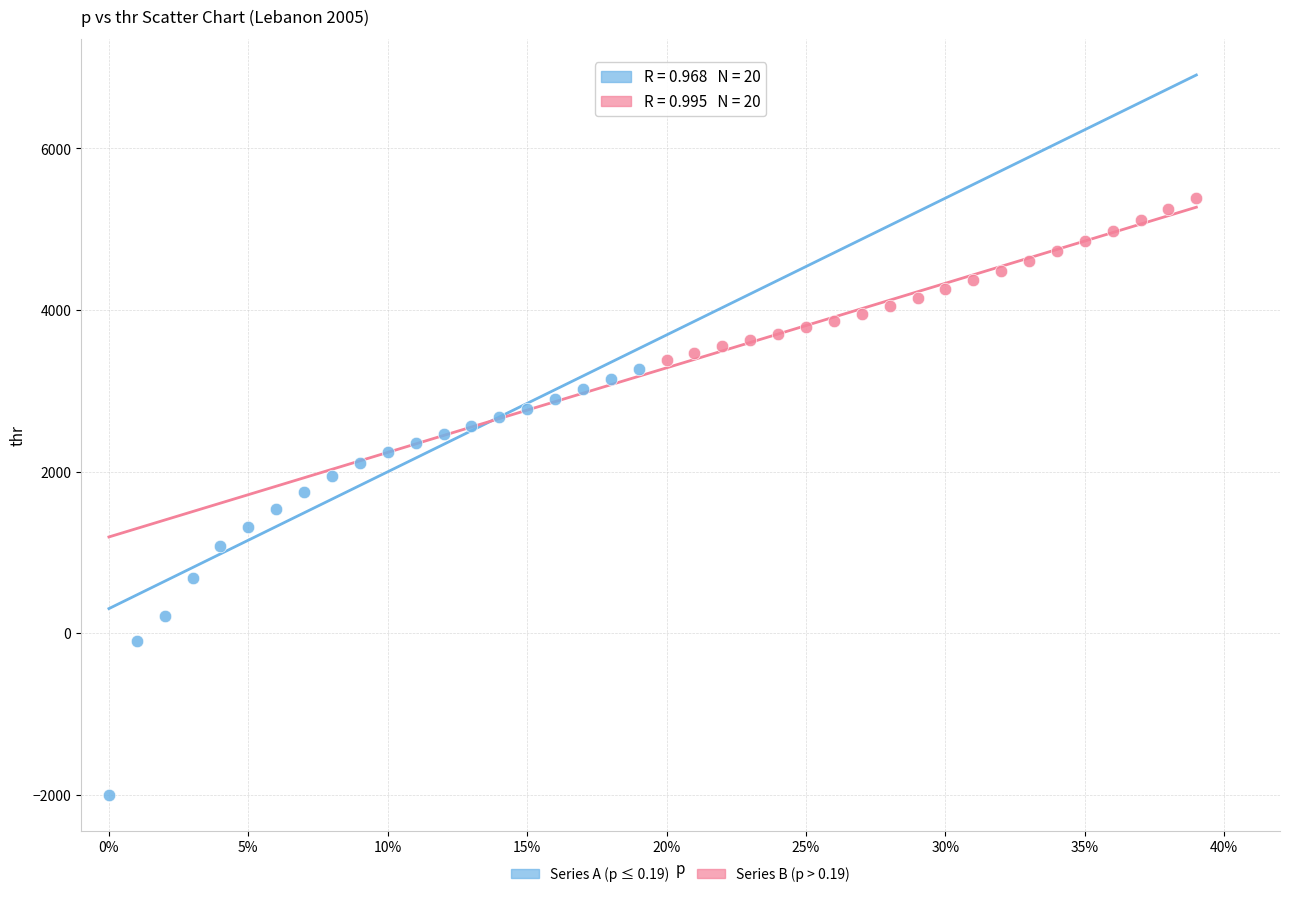

Which series has the largest Y range (max minus min)?

Series A (p ≤ 0.19)